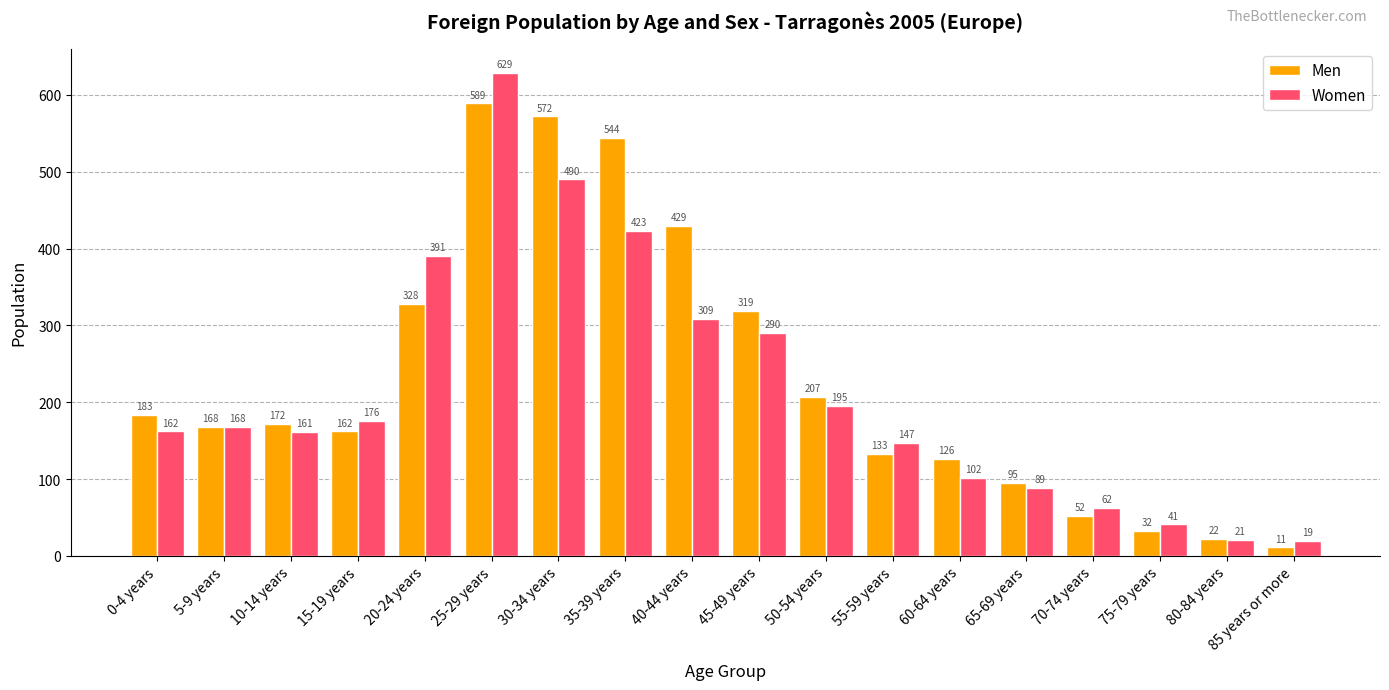

What is the spread (max minus min) of values at 35-39 years?

121